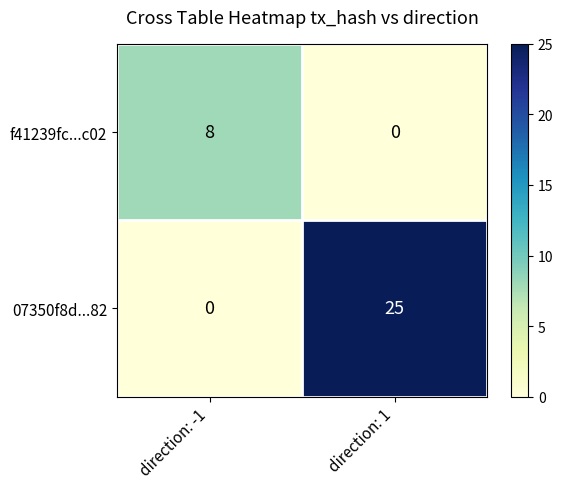

At which label does 07350f8d...82 reach its peak?

direction: 1